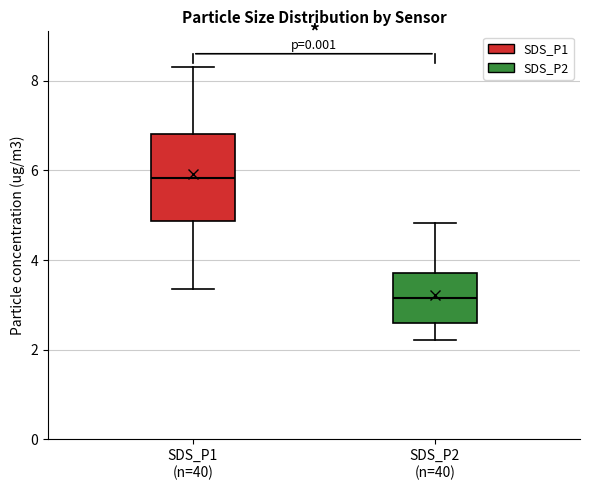

Reading left to right, read every box against the y-axis: the position of its median line, the range the box covers, and the ends of its whiskers. The values are not printed on the chart, so give them approximately, as read against the axis.

SDS_P1 (n=40): median 5.8, box 4.8 to 6.8, whiskers 3.4 to 8.4
SDS_P2 (n=40): median 3.2, box 2.6 to 3.8, whiskers 2.2 to 4.8